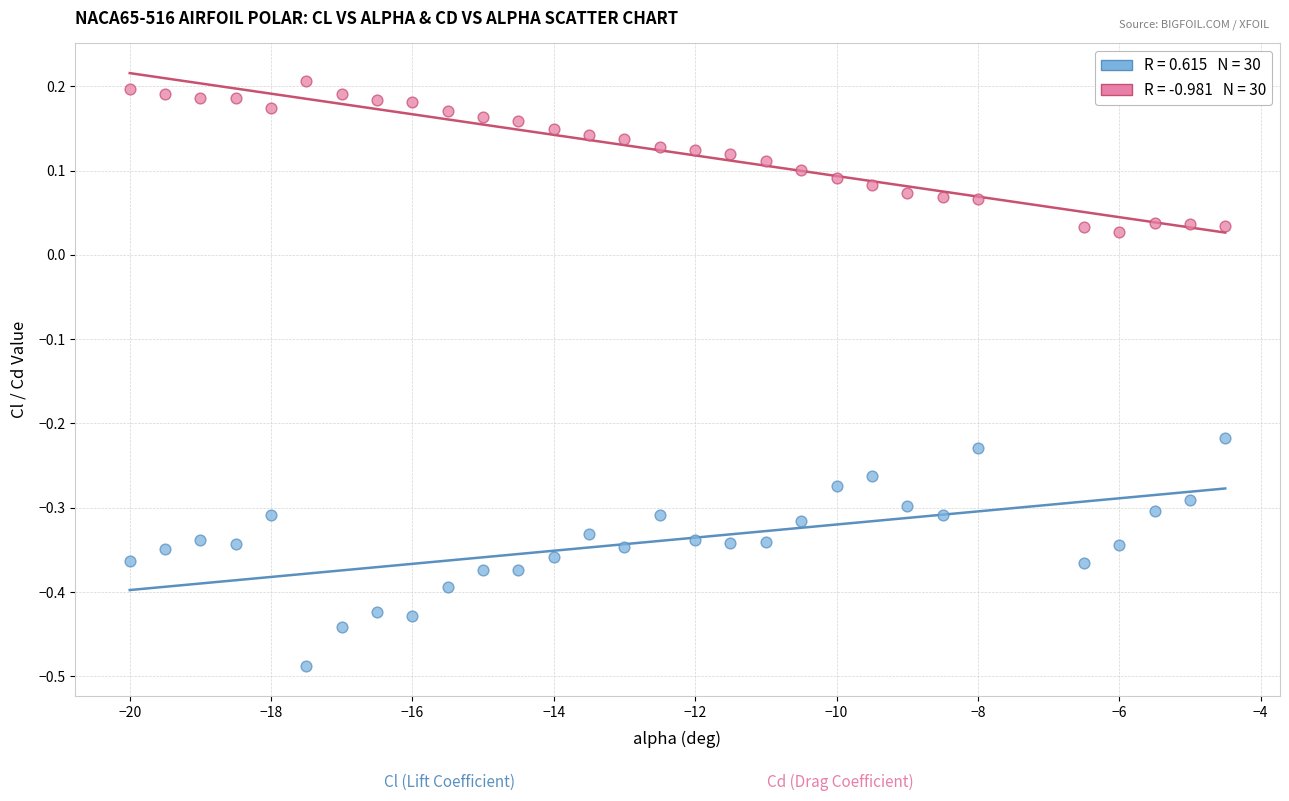

Across all data points, what is the range of Y values (max minus min)?

0.7